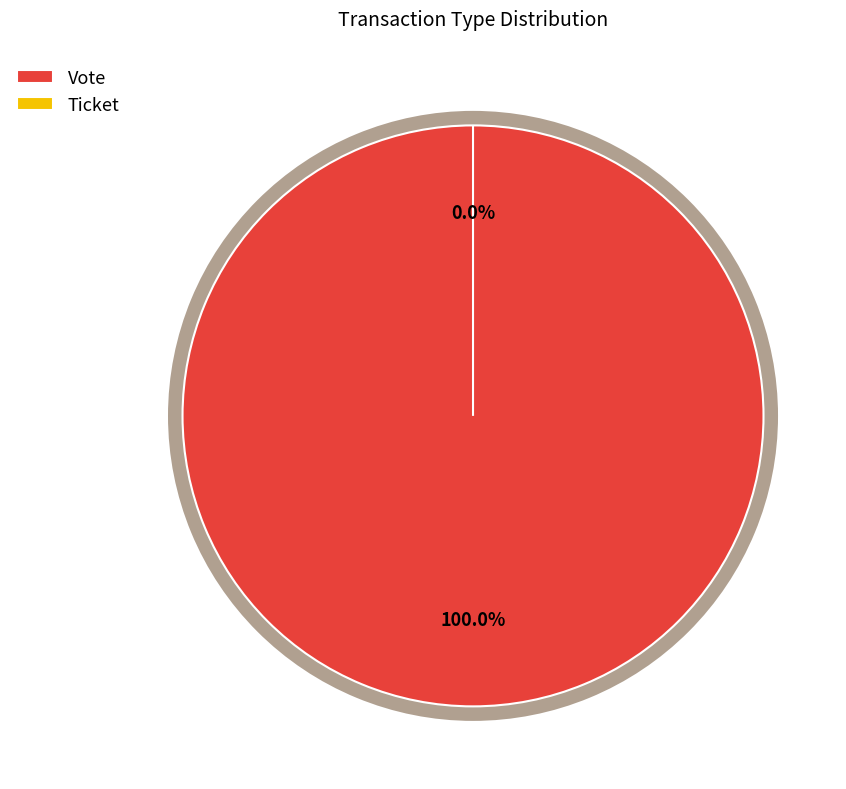

True or false: Vote accounts for 89% of the total.

False